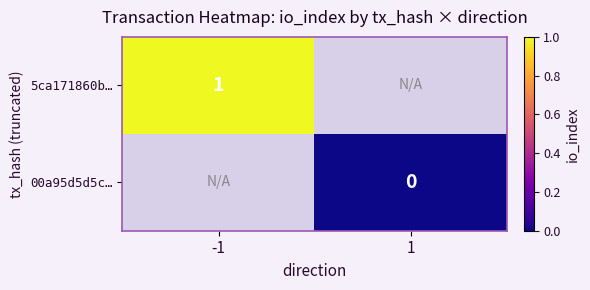

How many categories are shown in the chart?

2